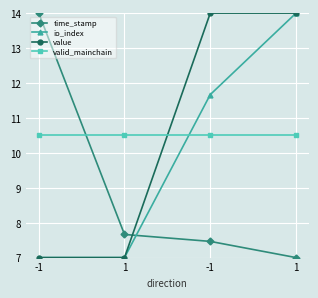

What is the average value of the valid_mainchain series?

10.5